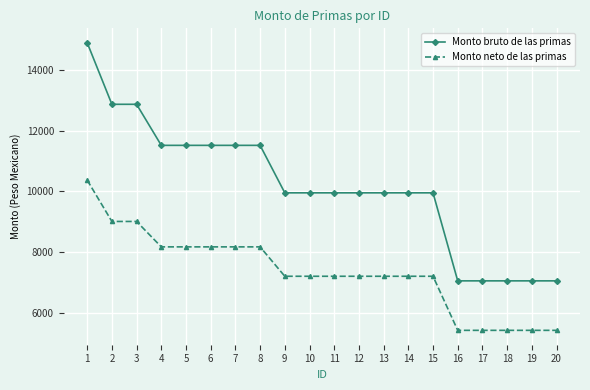

How many data points does each series have?

20